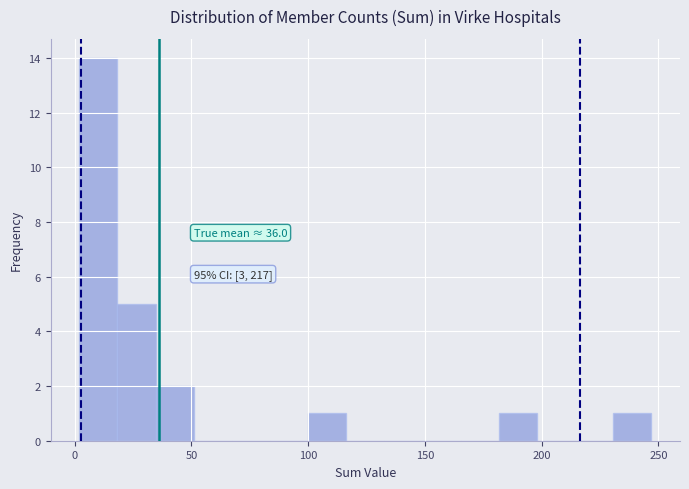

Around what value on the x-axis is the tallest bar? Give the approximate position of its centre, as read against the axis.

10